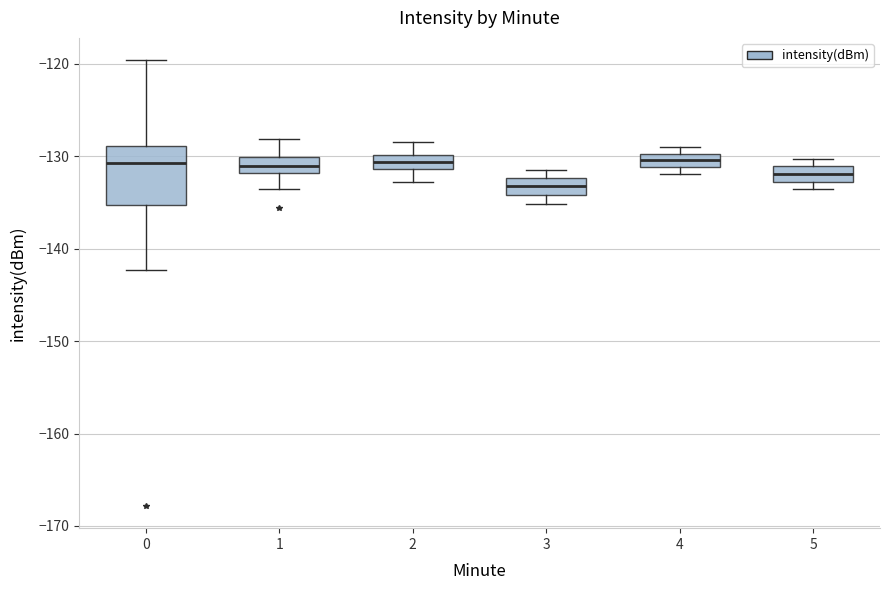

Comparing the boxes themselves (not the whiskers), which one is the tallest?

0